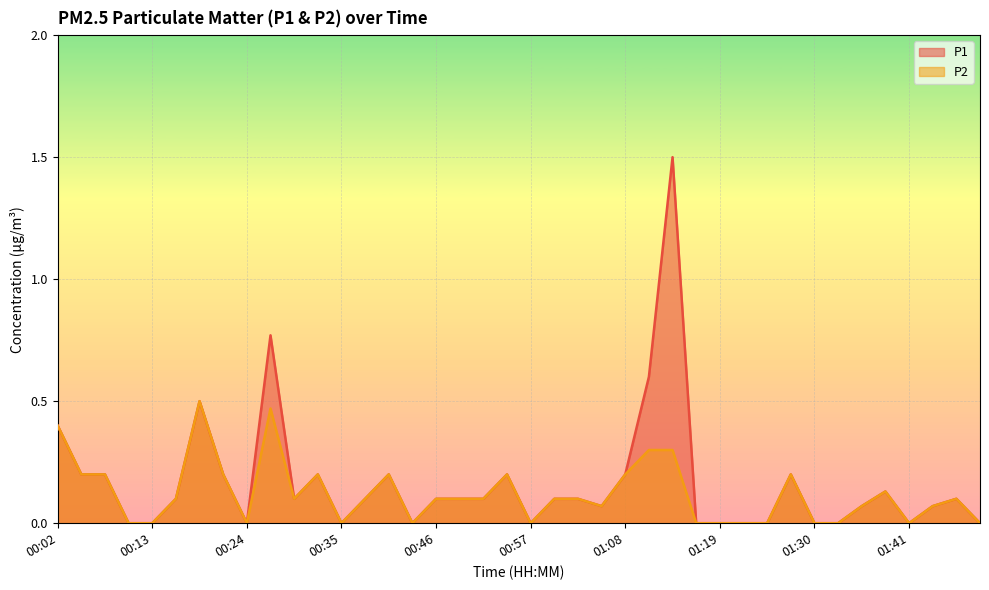

At which label does P1 reach its minimum?

00:10